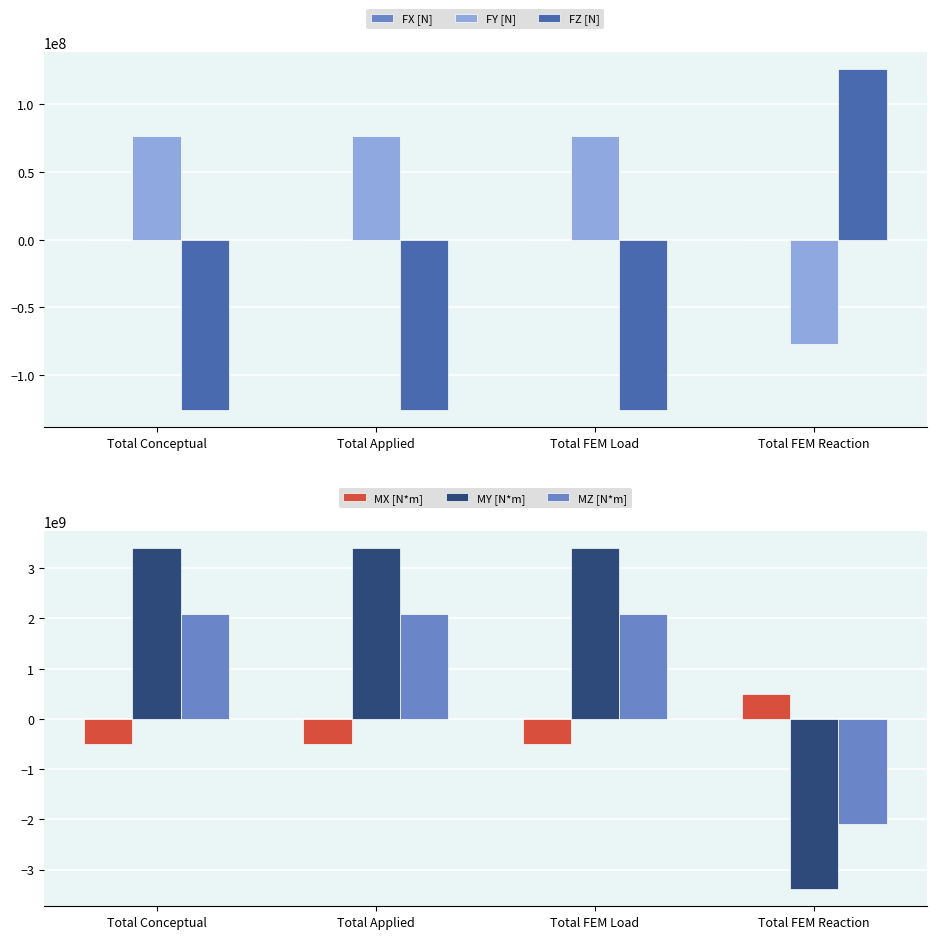

At which category is the sum across all series the highest?

Total Conceptual